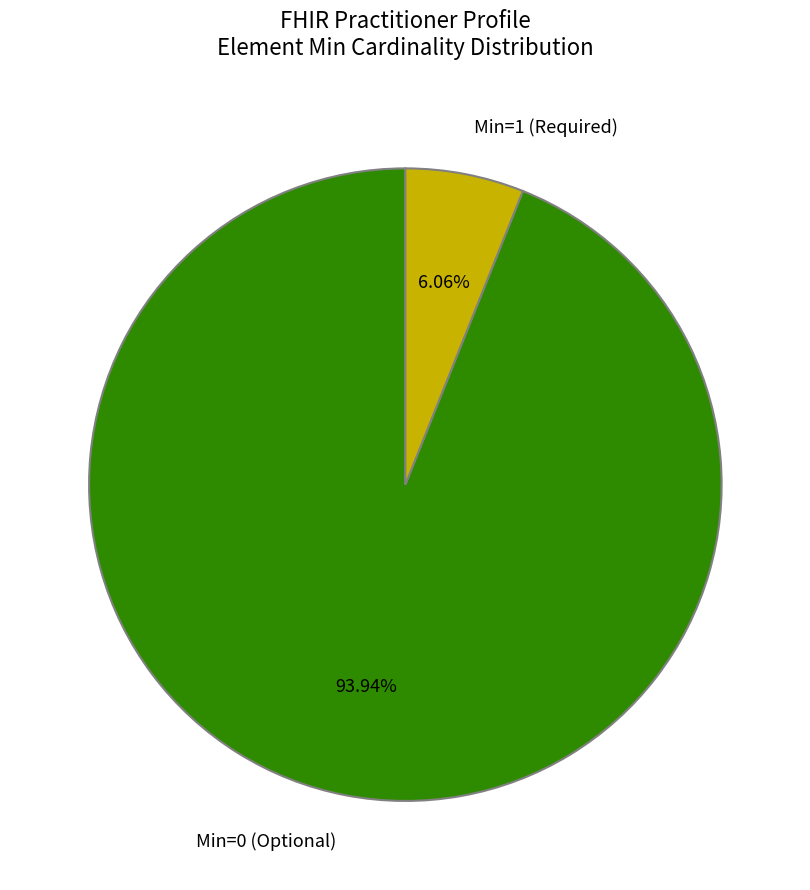

How many segments does this pie chart have?

2